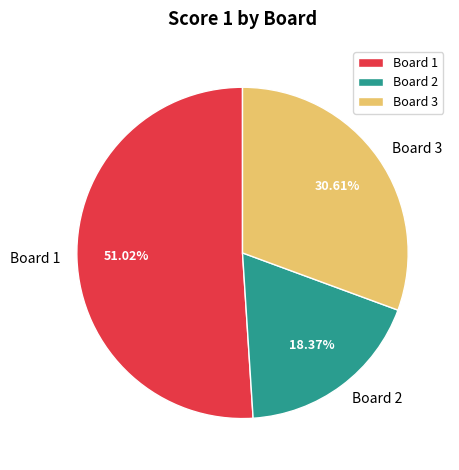

Rank the categories by value from lowest to highest.

Board 2, Board 3, Board 1